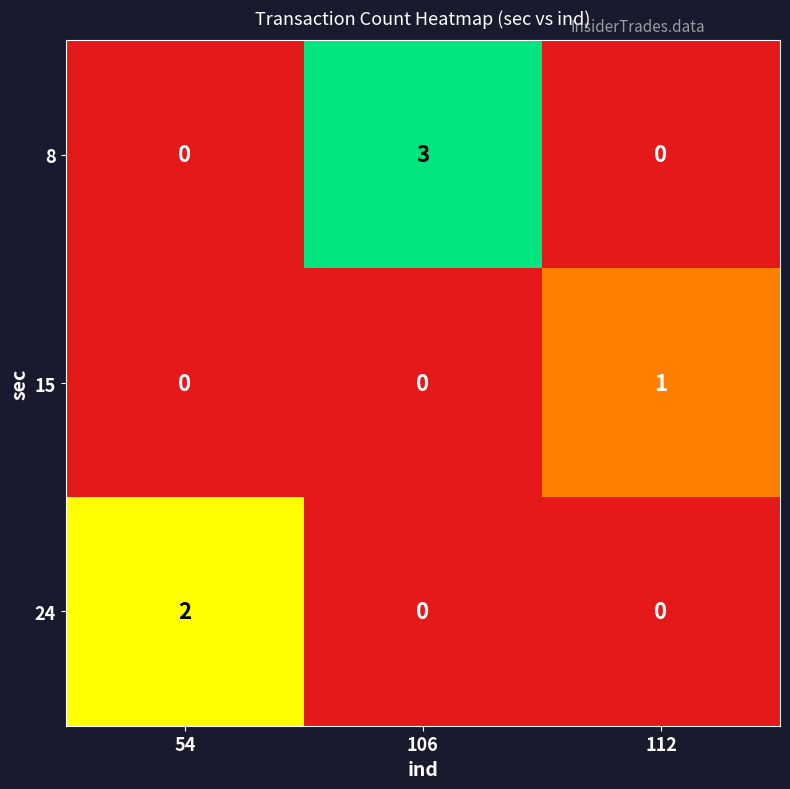

What is the difference between the maximum and second lowest values in the 8 series?

3